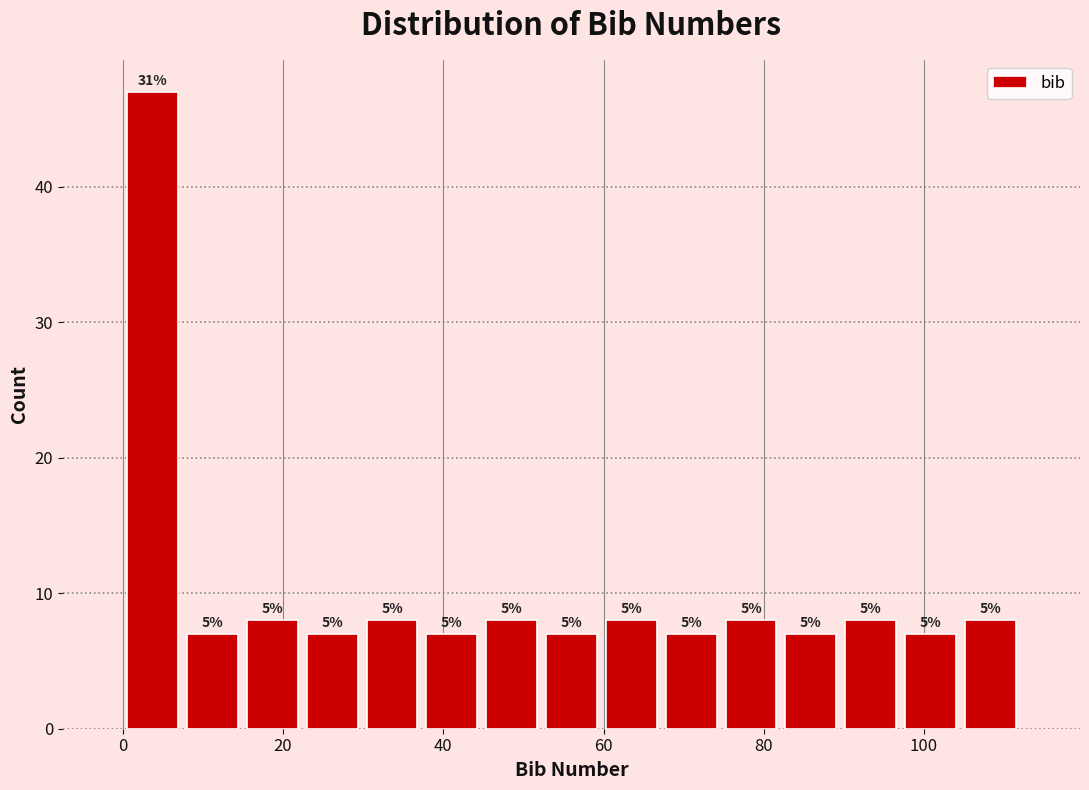

Around what value on the x-axis is the tallest bar? Give the approximate position of its centre, as read against the axis.

4